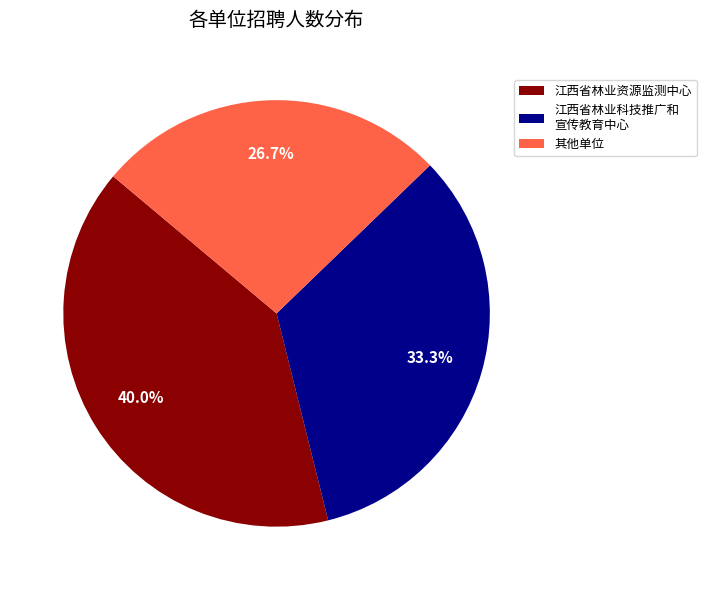

Between 其他单位 and 江西省林业科技推广和 宣传教育中心, which is larger?

江西省林业科技推广和 宣传教育中心